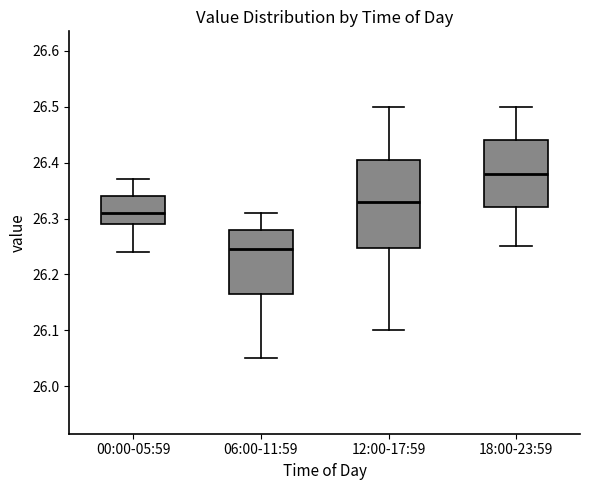

Reading left to right, transcribe this box plot: for each box, give where its median line is, the range the box spans, and where its two whiskers end, as read against the y-axis. The values are not printed on the chart, so give them approximately, as read against the axis.

00:00-05:59: median 26.31, box 26.29 to 26.34, whiskers 26.24 to 26.37
06:00-11:59: median 26.25, box 26.17 to 26.28, whiskers 26.05 to 26.31
12:00-17:59: median 26.33, box 26.25 to 26.41, whiskers 26.10 to 26.50
18:00-23:59: median 26.38, box 26.32 to 26.44, whiskers 26.25 to 26.50